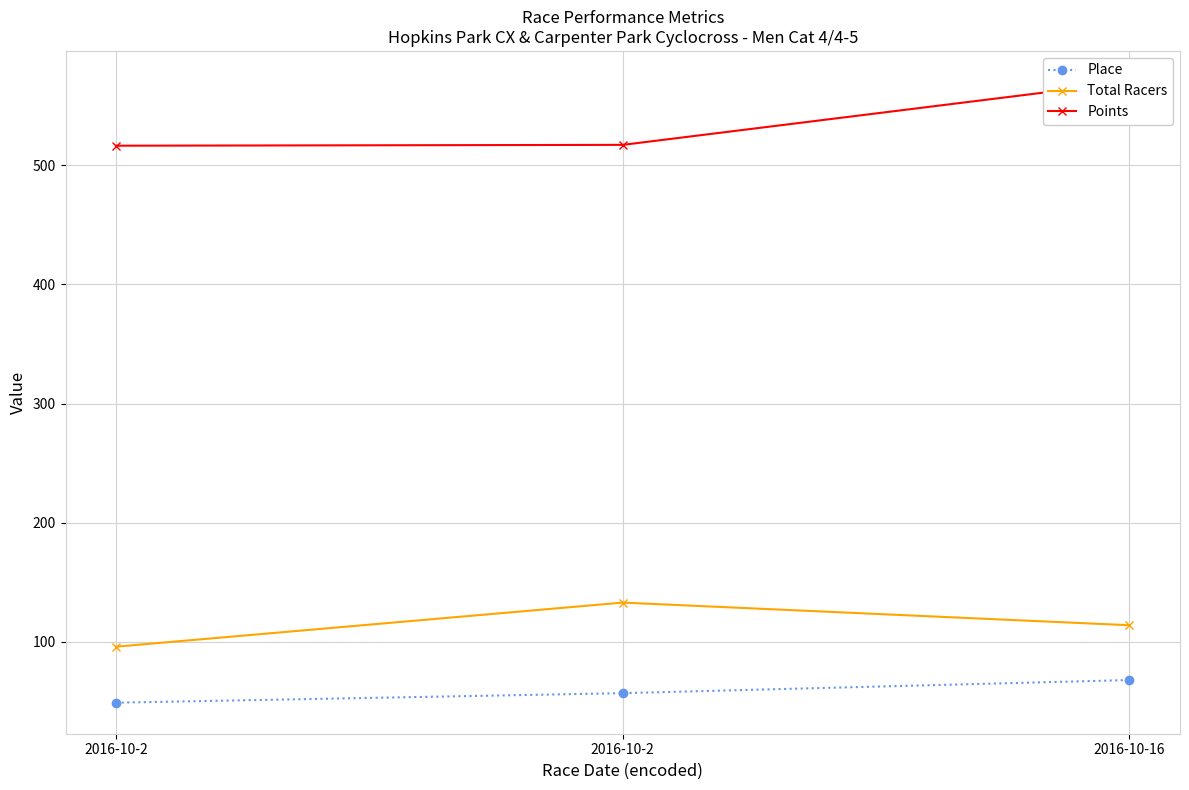

What is the smallest value displayed?

49.0